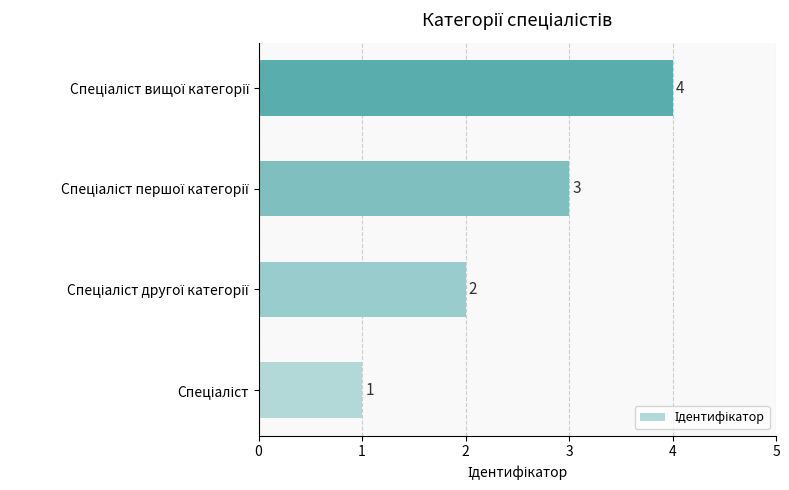

What is the greatest value displayed?

4